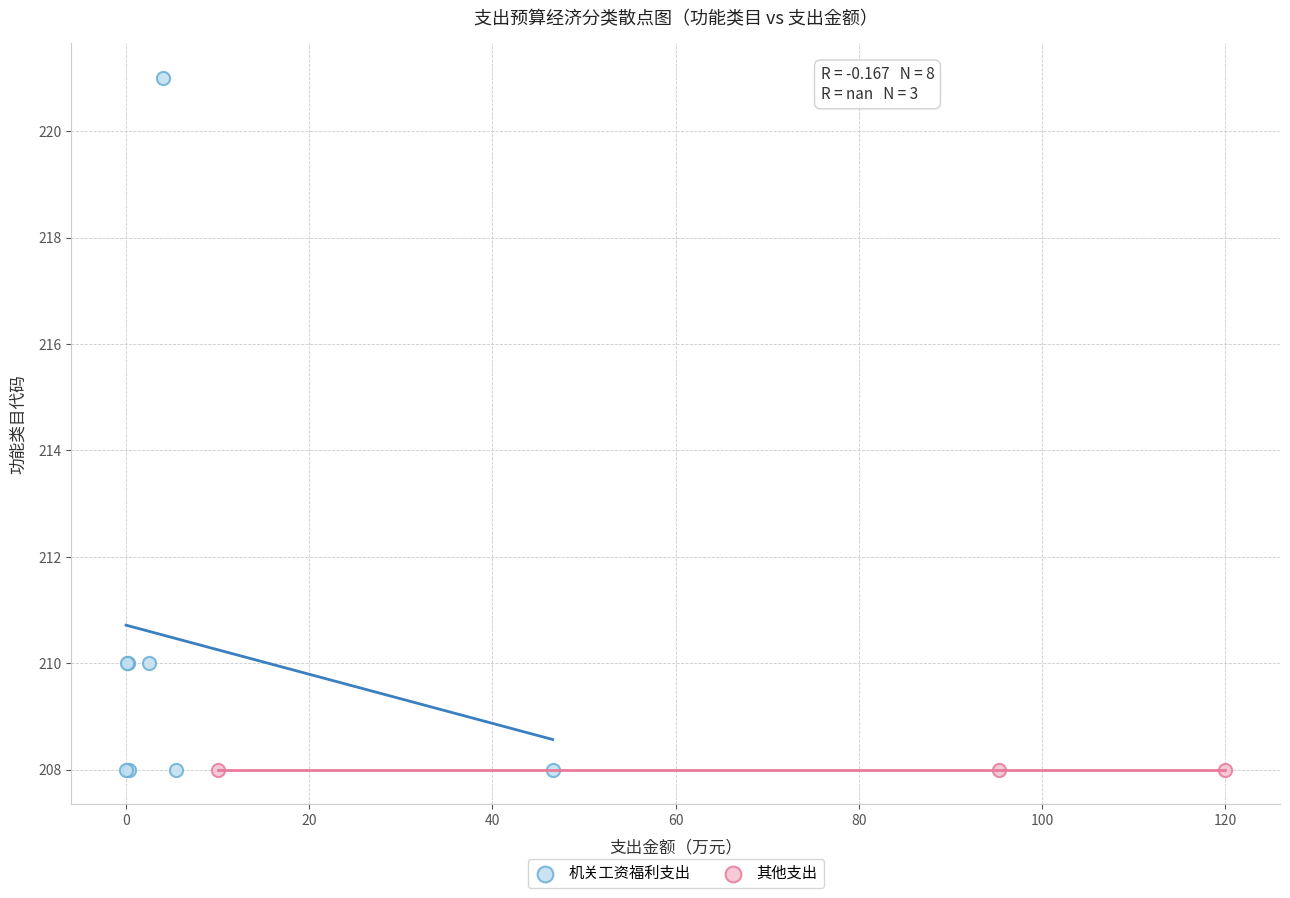

Which series reaches the maximum Y coordinate?

机关工资福利支出